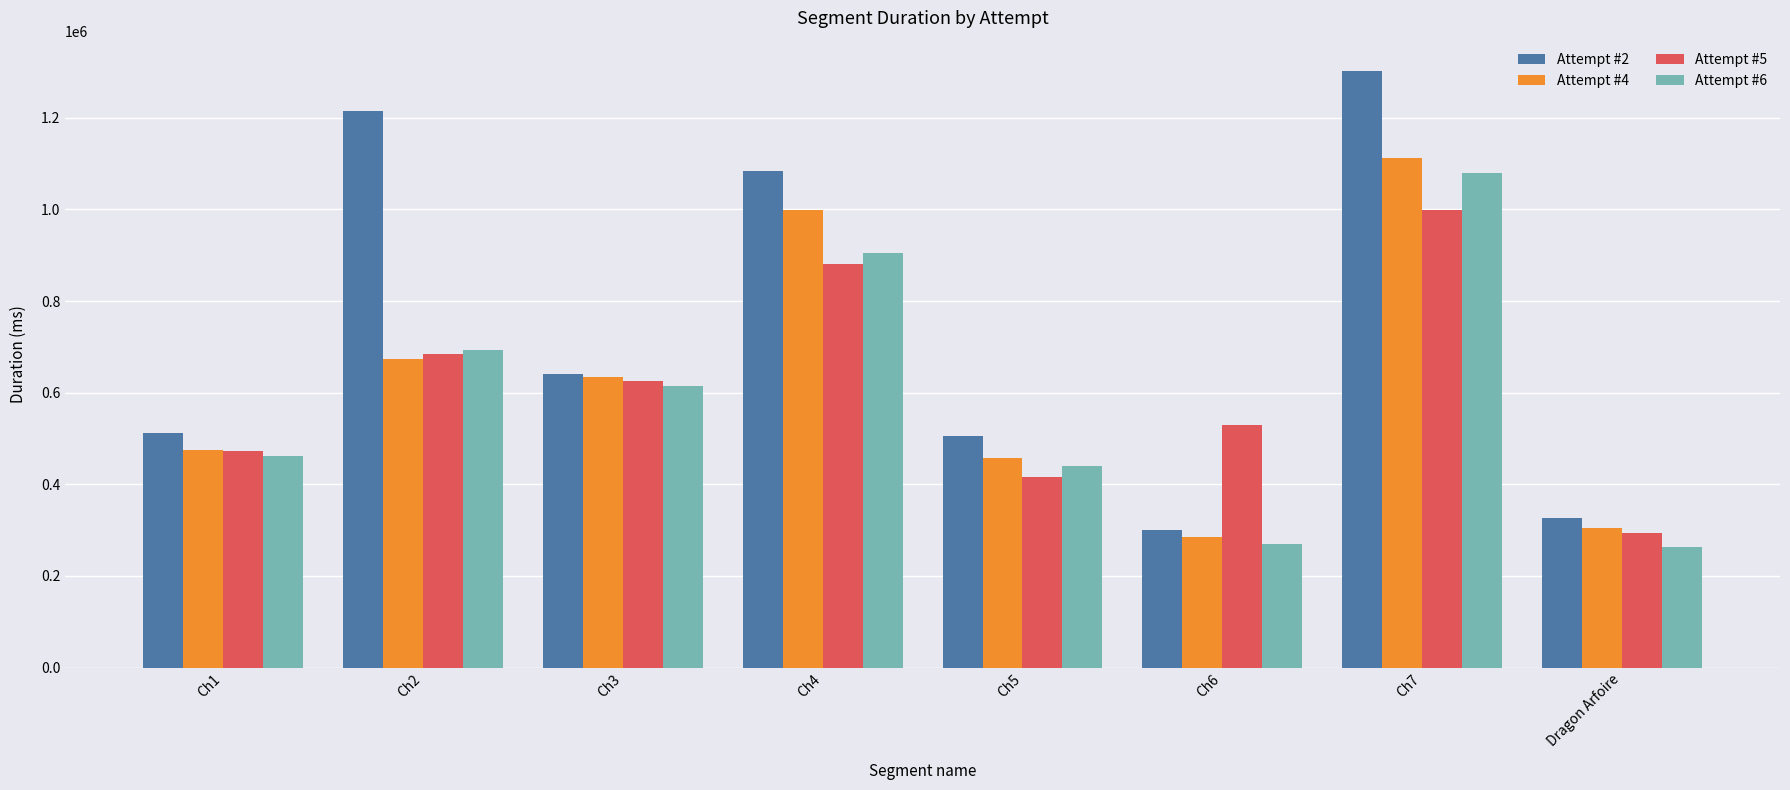

What is the lowest value of the Attempt #4 series?

285873